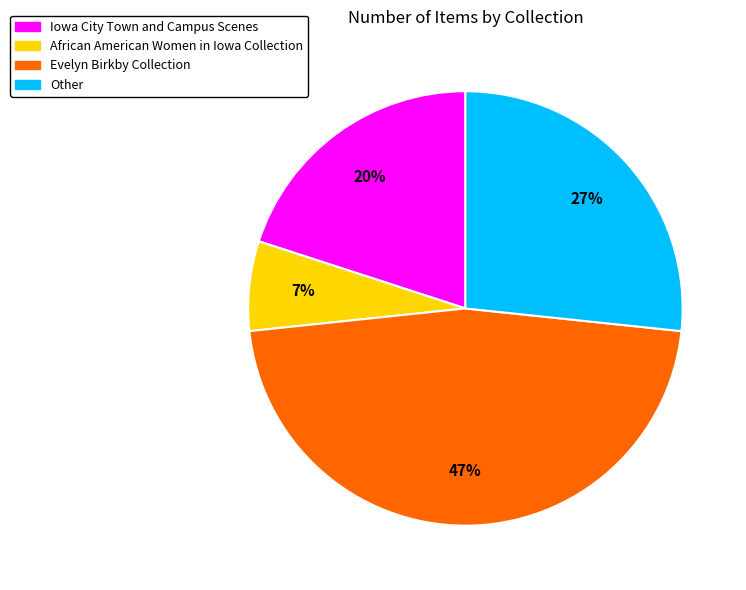

How many slices are in this pie chart?

4